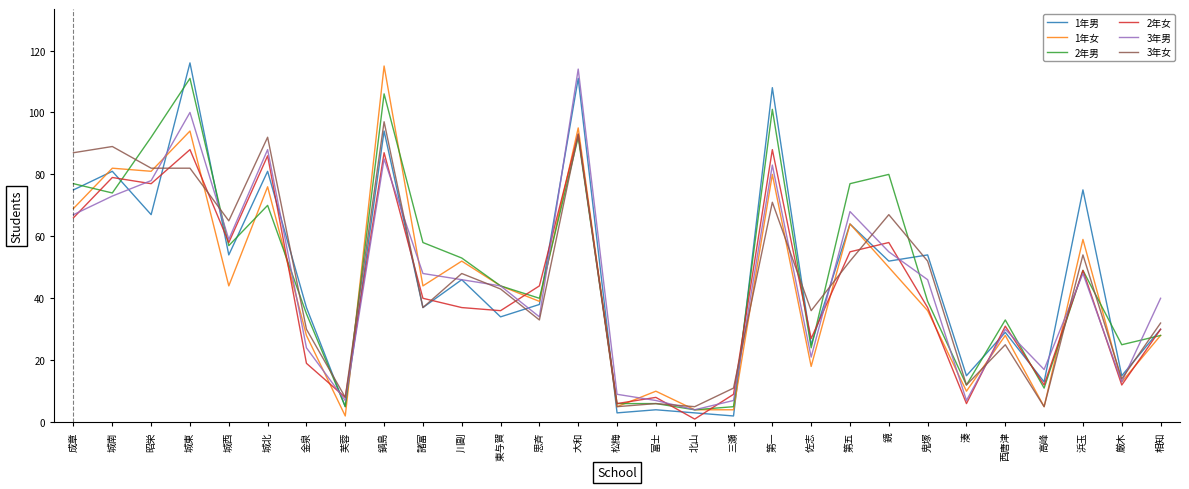

What is the difference between the highest and lowest values at 鬼塚?

18